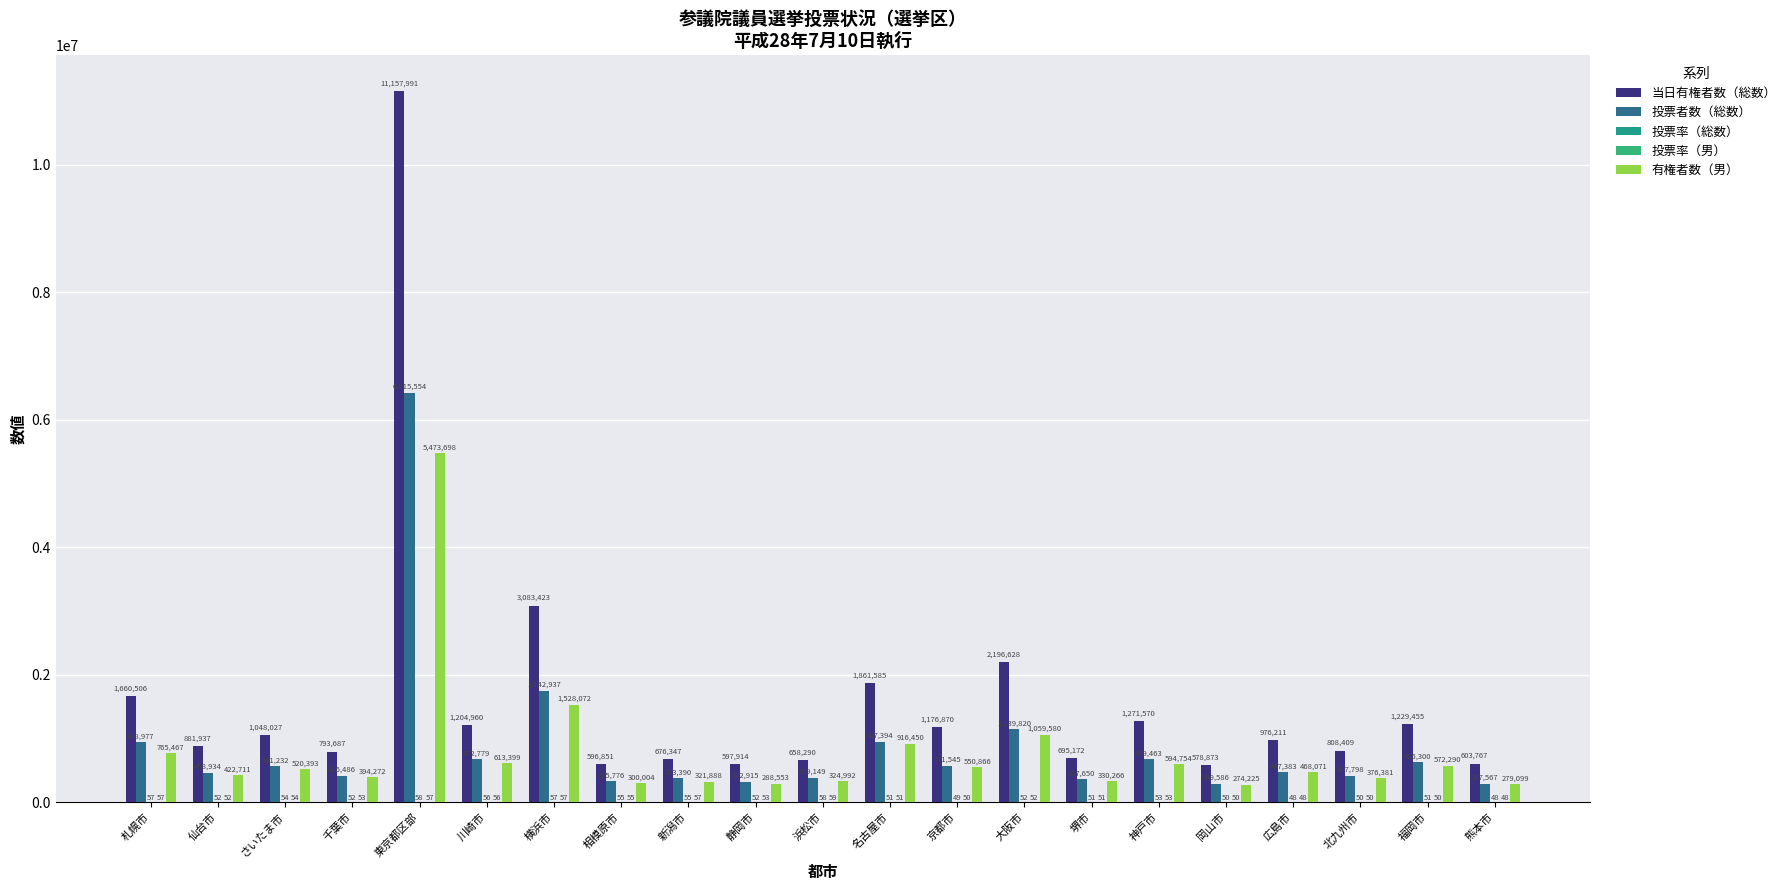

Reading left to right, what are all the values shown in this chart?

当日有権者数（総数）: 1660506.0	881937.0	1048027.0	793687.0	11157991.0	1204960.0	3083423.0	596851.0	676347.0	597914.0	658290.0	1861585.0	1176870.0	2196628.0	695172.0	1271570.0	578873.0	976211.0	808409.0	1229455.0	603767.0
投票者数（総数）: 938977.0	458934.0	561232.0	416486.0	6415554.0	672779.0	1742937.0	325776.0	373390.0	312915.0	379149.0	947394.0	571545.0	1139820.0	357650.0	669463.0	289586.0	467383.0	407798.0	625300.0	287567.0
投票率（総数）: 56.5	52.0	53.6	52.5	57.5	55.8	56.5	54.6	55.2	52.3	57.6	50.9	48.6	51.9	51.5	52.6	50.0	47.9	50.4	50.9	47.6
投票率（男）: 56.8	52.4	54.3	52.8	57.4	55.5	56.9	54.7	56.9	52.7	58.6	51.2	49.7	51.5	51.5	53.0	50.2	48.5	50.0	50.3	47.9
有権者数（男）: 765467.0	422711.0	520393.0	394272.0	5473698.0	613399.0	1528072.0	300004.0	321888.0	288553.0	324992.0	916450.0	550866.0	1059580.0	330266.0	594754.0	274225.0	468071.0	376381.0	572290.0	279099.0